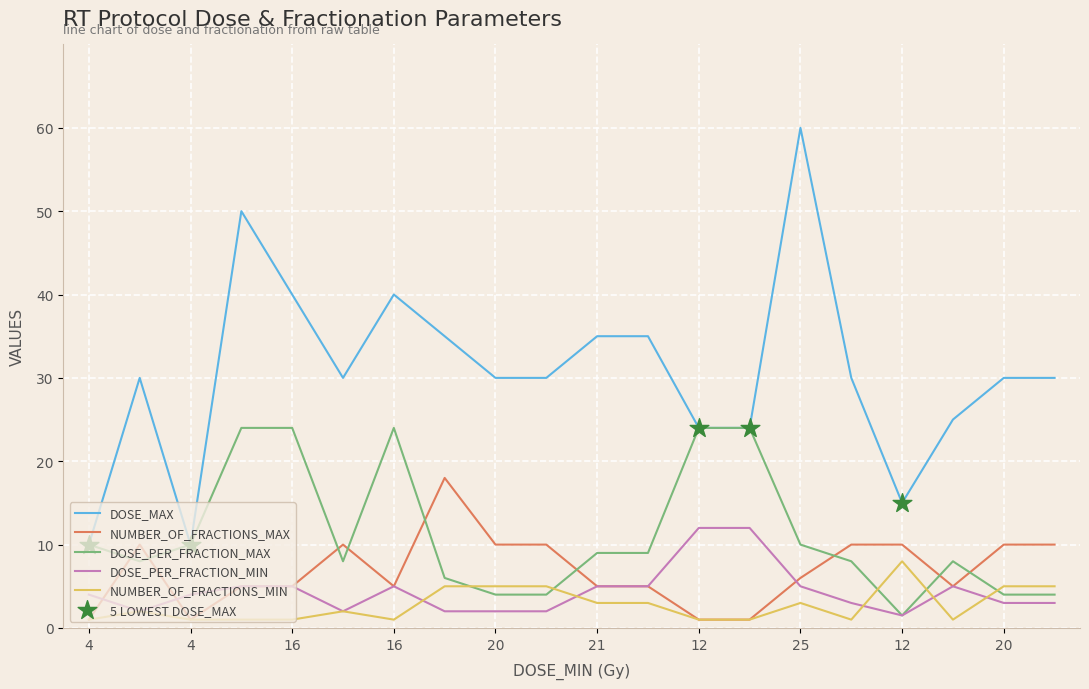

Which series has the largest total across all categories?

DOSE_MAX